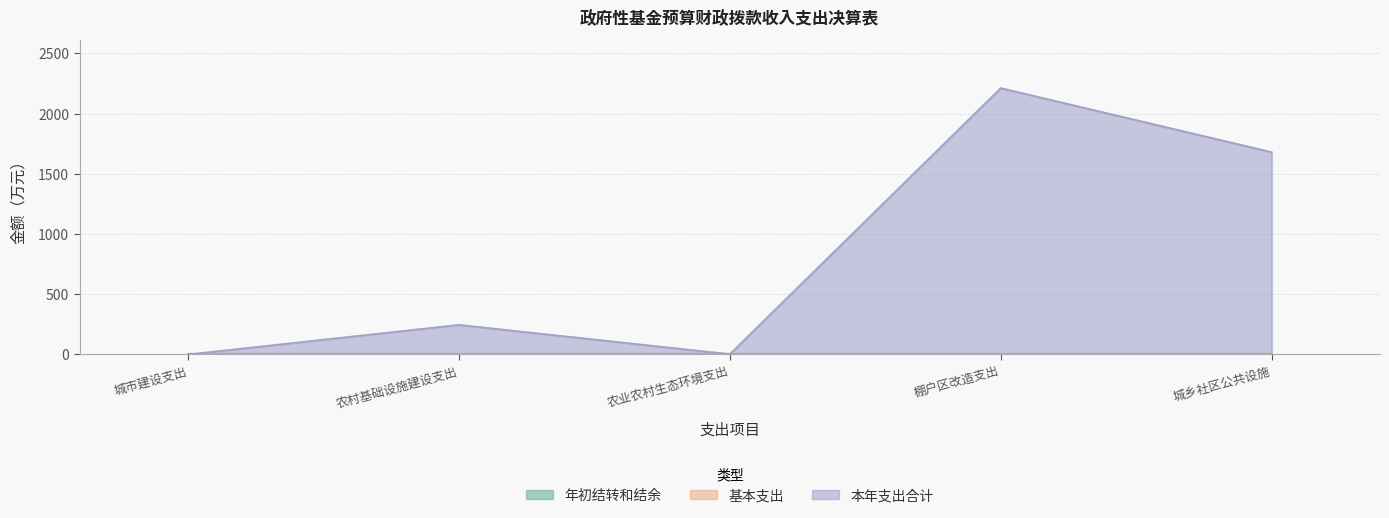

Reading left to right, what are all the values shown in this chart?

年初结转和结余: 城市建设支出=0.0	农村基础设施建设支出=0.0	农业农村生态环境支出=0.0	棚户区改造支出=0.0	城乡社区公共设施=0.0
基本支出: 城市建设支出=0.0	农村基础设施建设支出=0.0	农业农村生态环境支出=0.0	棚户区改造支出=0.0	城乡社区公共设施=0.0
本年支出合计: 城市建设支出=0.1	农村基础设施建设支出=245.8	农业农村生态环境支出=2.8	棚户区改造支出=2212.0	城乡社区公共设施=1680.0